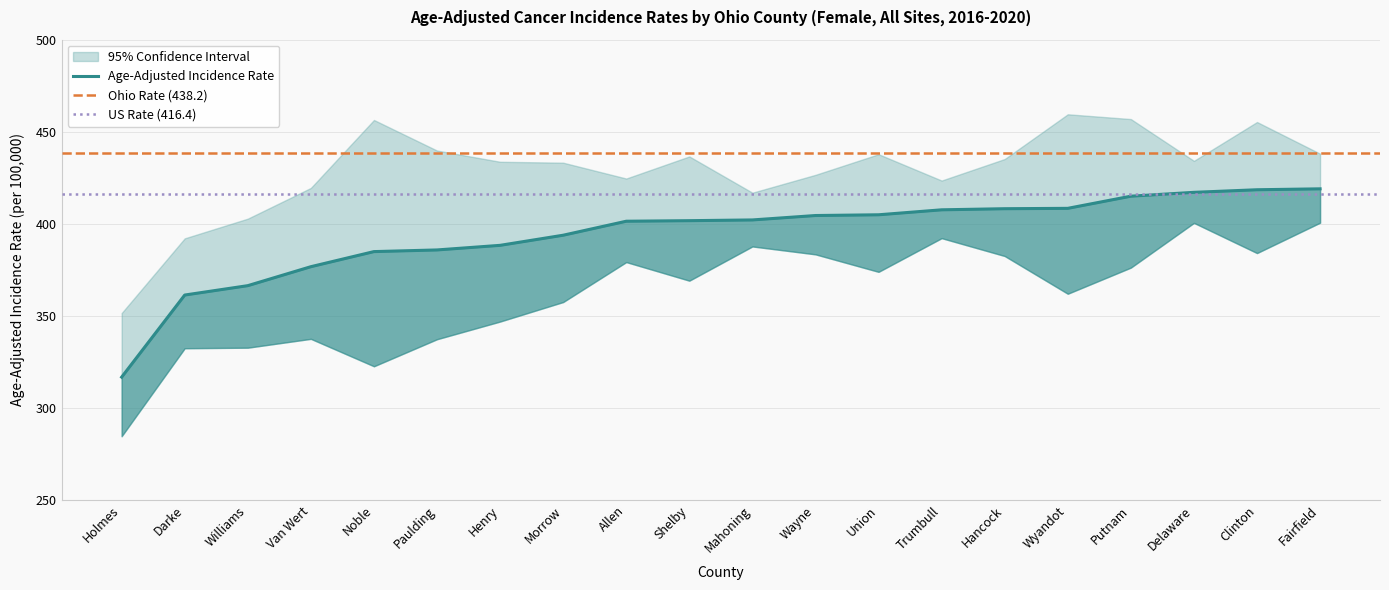

Reading right to left, transcribe all the data shown in this chart.

Age-Adjusted Rate: 419.0	418.5	417.1	415.0	408.4	408.2	407.6	404.9	404.5	402.1	401.7	401.4	393.8	388.3	385.8	384.9	376.7	366.4	361.3	316.7
Lower 95% CI: 400.6	384.1	400.5	376.2	362.0	382.5	392.2	373.9	383.4	387.7	369.1	379.2	357.5	346.9	337.3	322.6	337.5	332.7	332.4	284.6
Upper 95% CI: 438.1	455.3	434.2	456.9	459.5	435.2	423.5	437.8	426.6	416.9	436.6	424.6	433.2	433.7	439.8	456.4	419.5	402.8	392.1	351.5